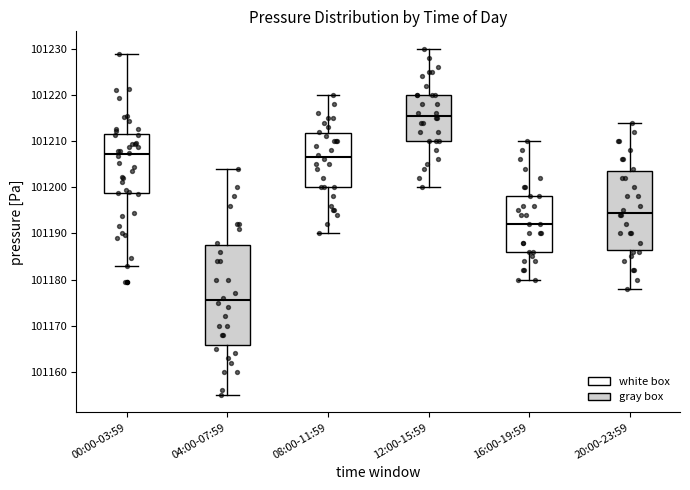

Where does the median line of the box for 16:00-19:59 sit on the y-axis? The values are not printed on the chart, so give them approximately, as read against the axis.

101192